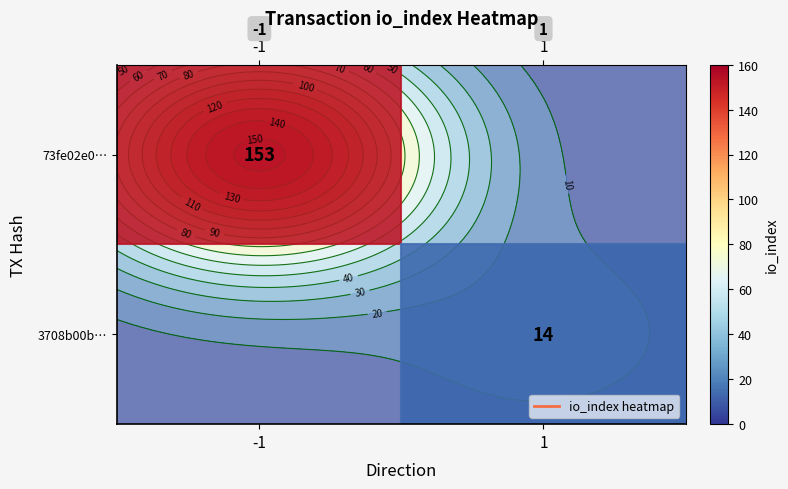

At which label does 73fe02e0… reach its peak?

-1